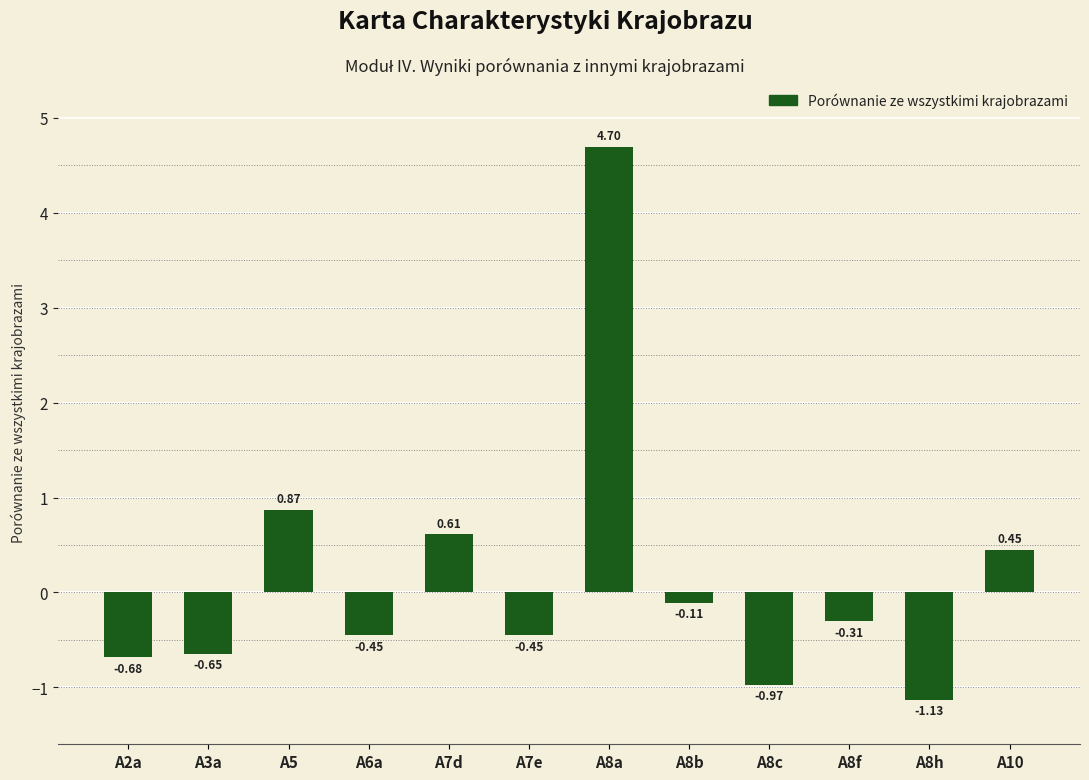

How many series are shown in this chart?

1